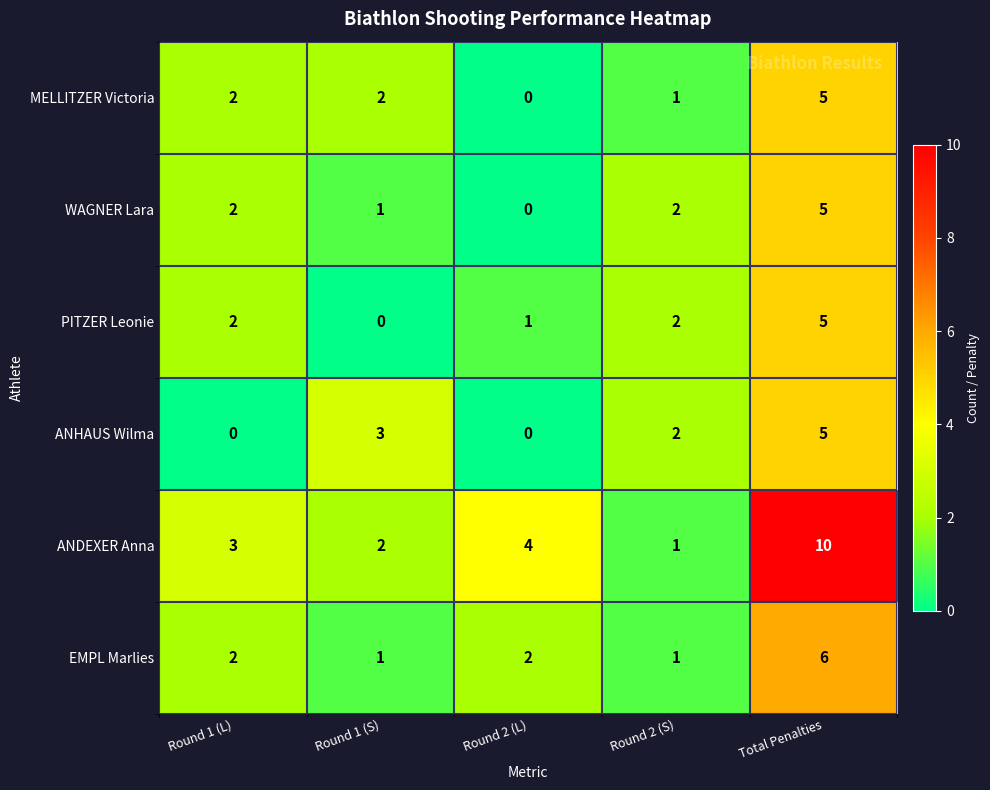

What is the total value across all series at Round 2 (S)?

9